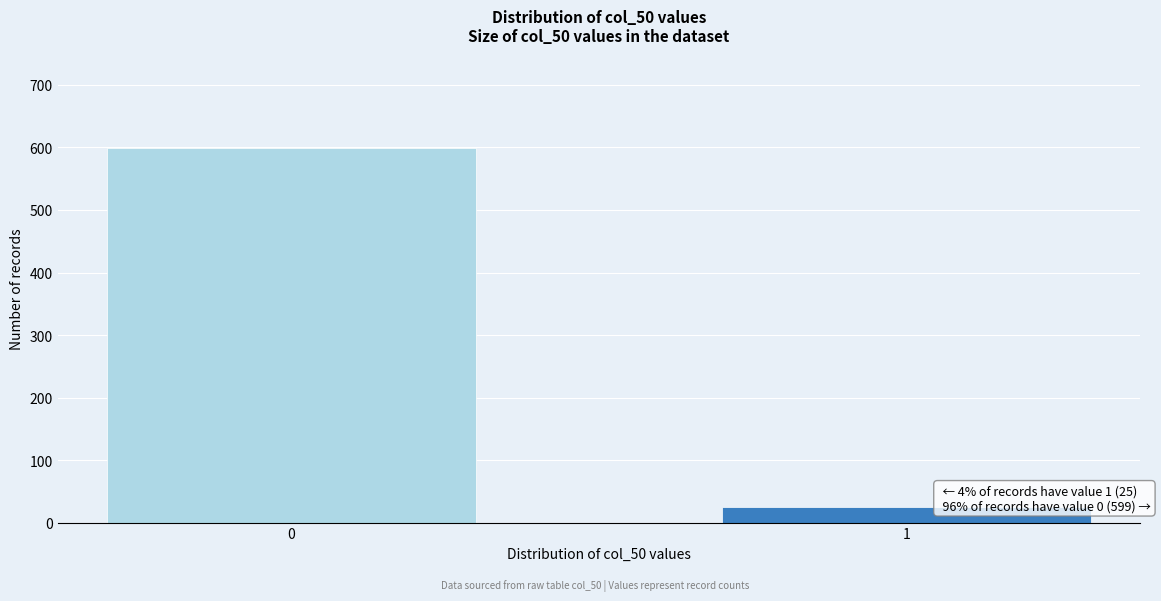

Reading left to right, list all the values displayed in this chart.

0=599	1=25